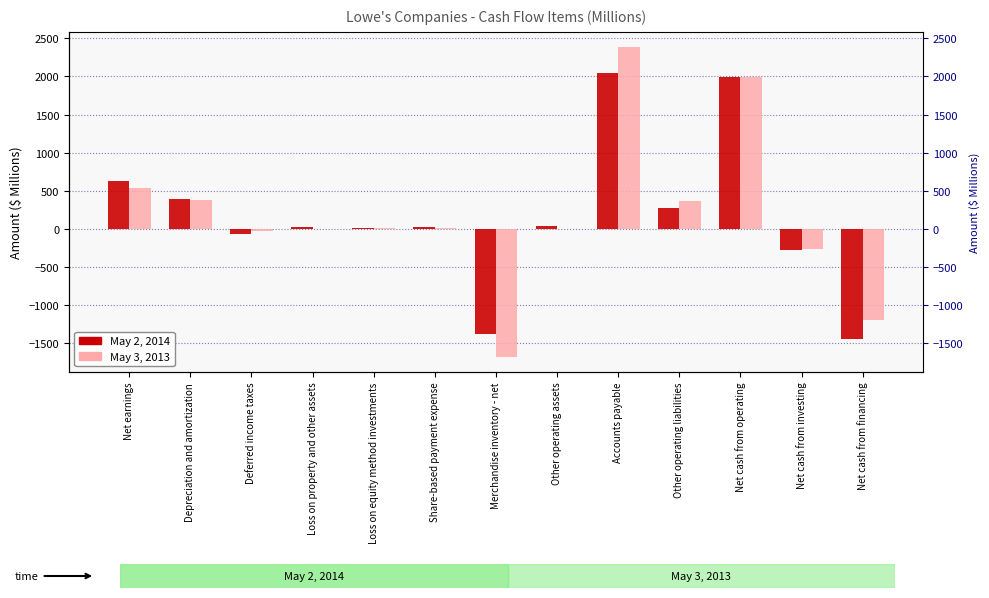

True or false: May 2, 2014 has a value of 8 at Loss on equity method investments.

False